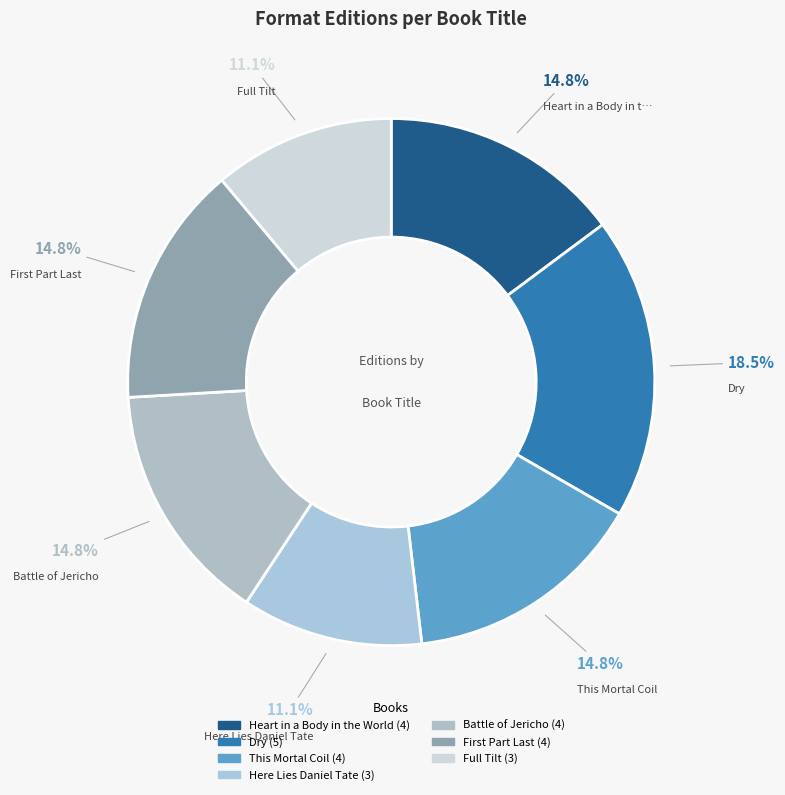

How many slices are in this pie chart?

7